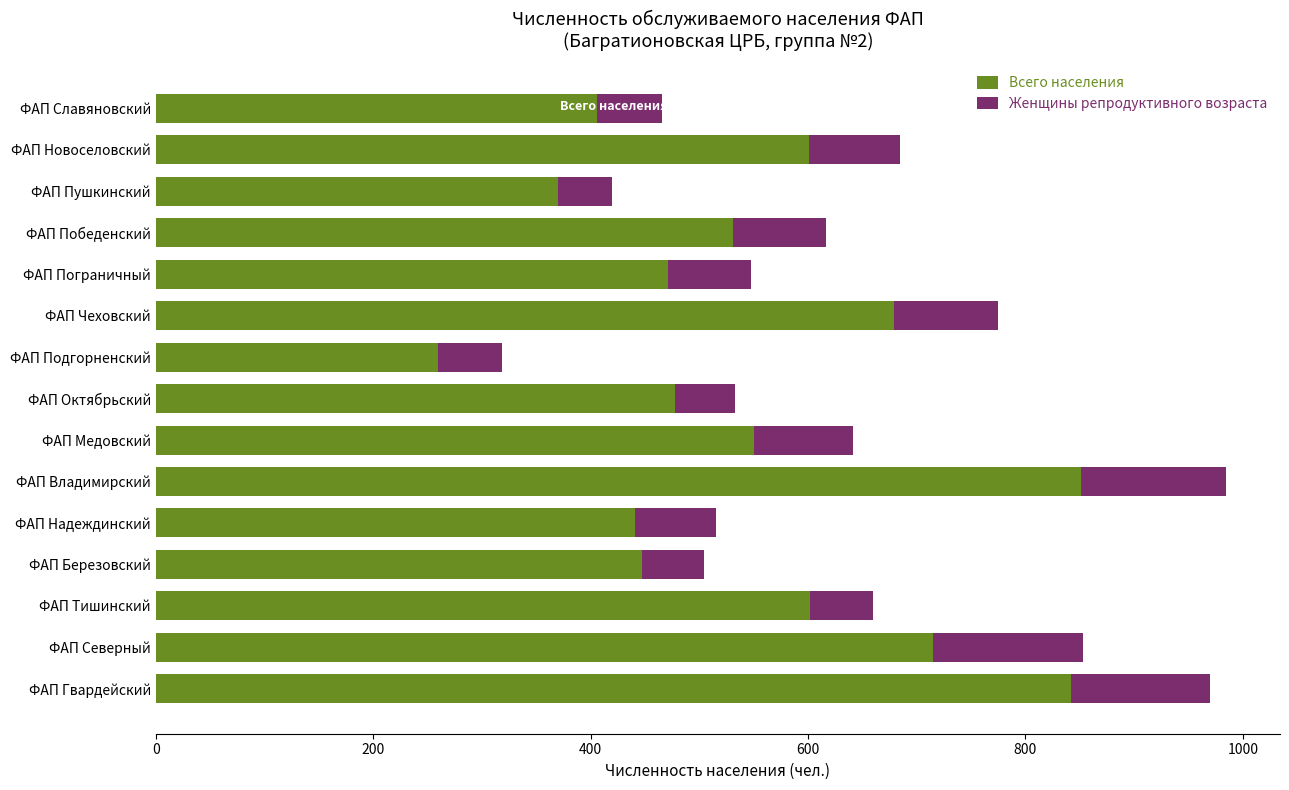

What is the highest value of the Всего населения series?

851